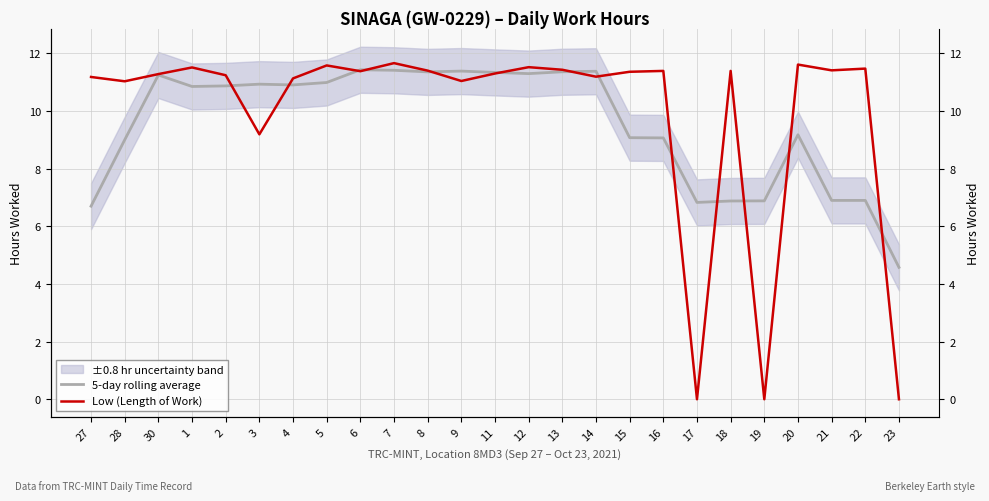

At which category does Low (Length of Work) reach its first local peak?

1